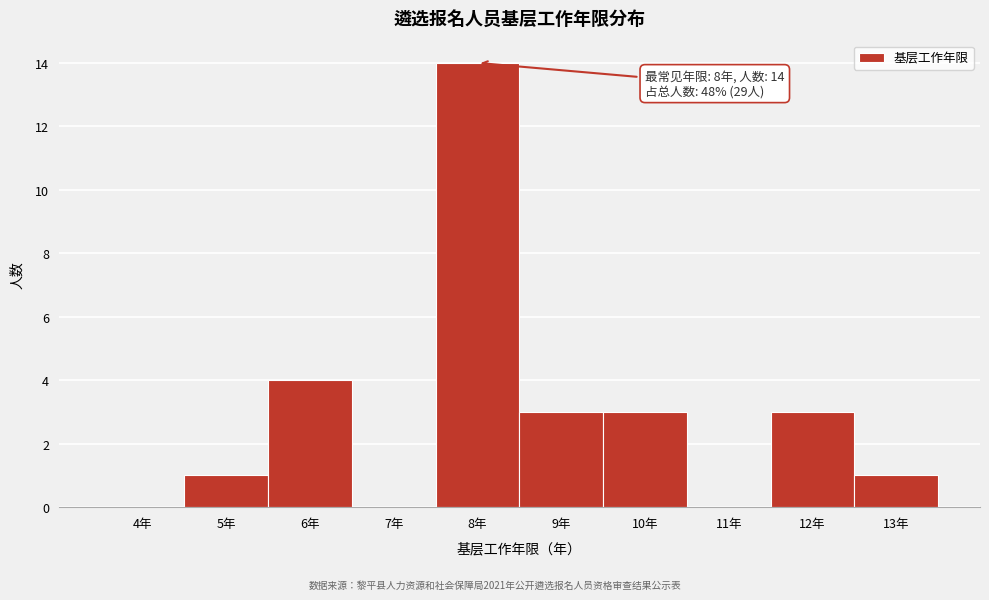

Reading left to right, extract all data points from this chart.

4年=0	5年=1	6年=4	7年=0	8年=14	9年=3	10年=3	11年=0	12年=3	13年=1